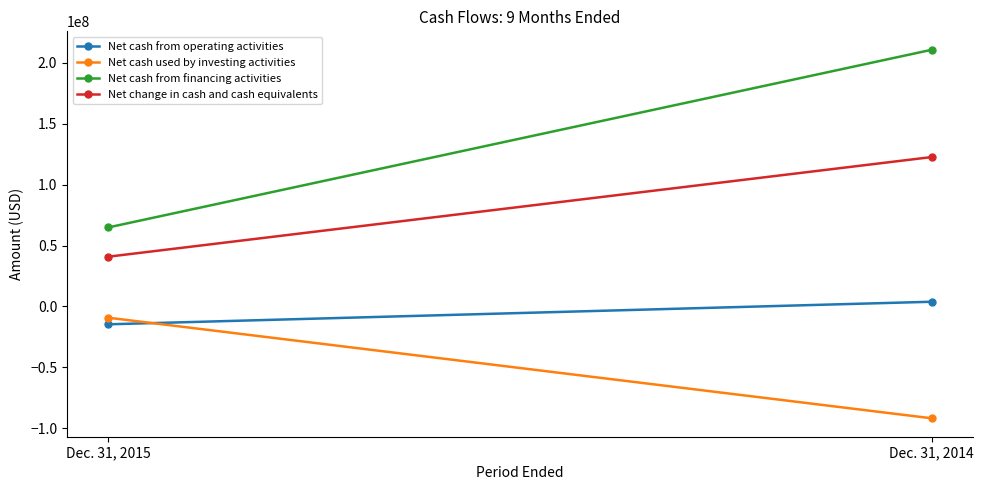

The value of Net change in cash and cash equivalents at Dec. 31, 2015 is 59334891. True or false?

False